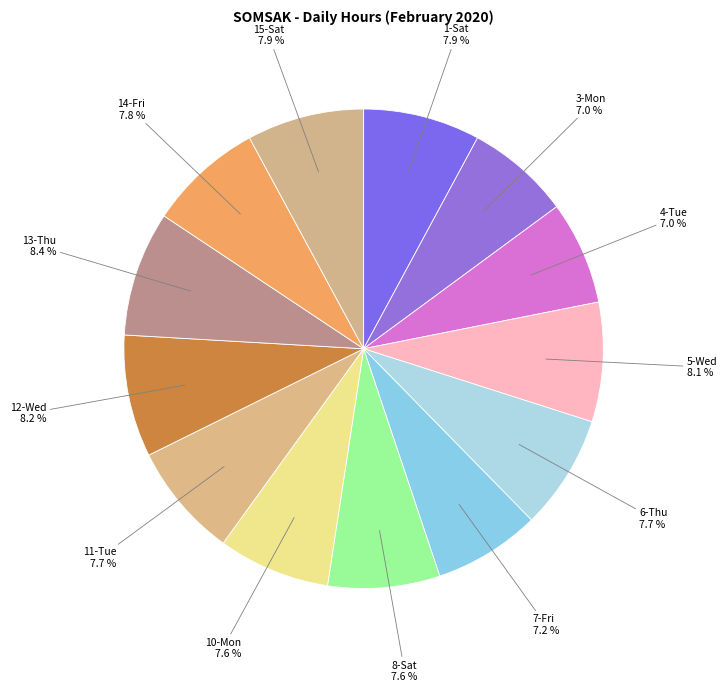

Does 4-Tue account for over 50% of the chart?

No